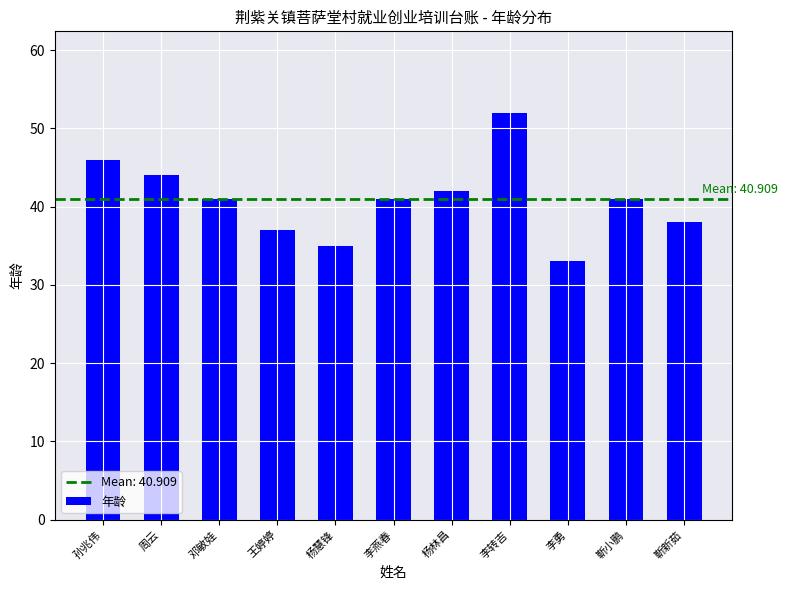

The value at 周云 is 44. True or false?

True